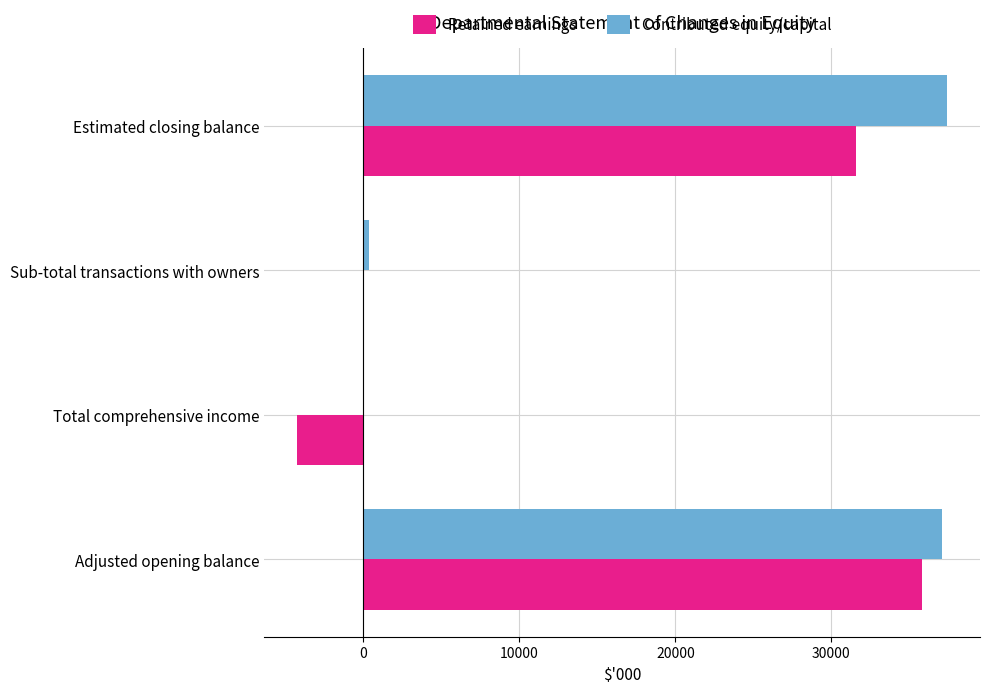

What is the approximate value of Retained earnings at Total comprehensive income?

-4262